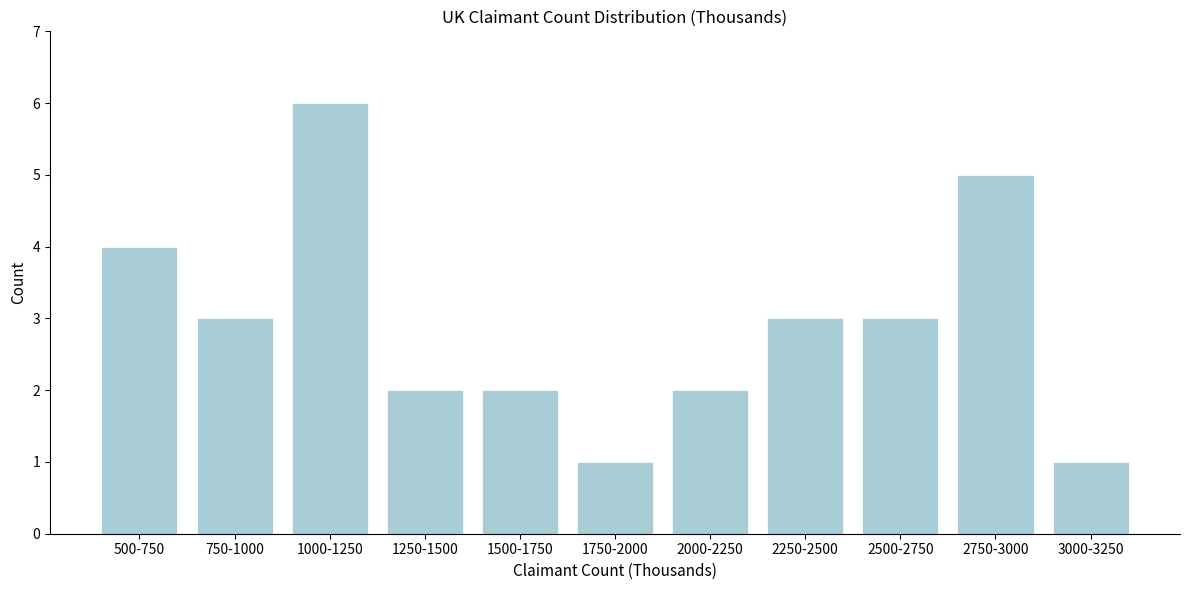

Reading right to left, what are all the values shown in this chart?

1	5	3	3	2	1	2	2	6	3	4